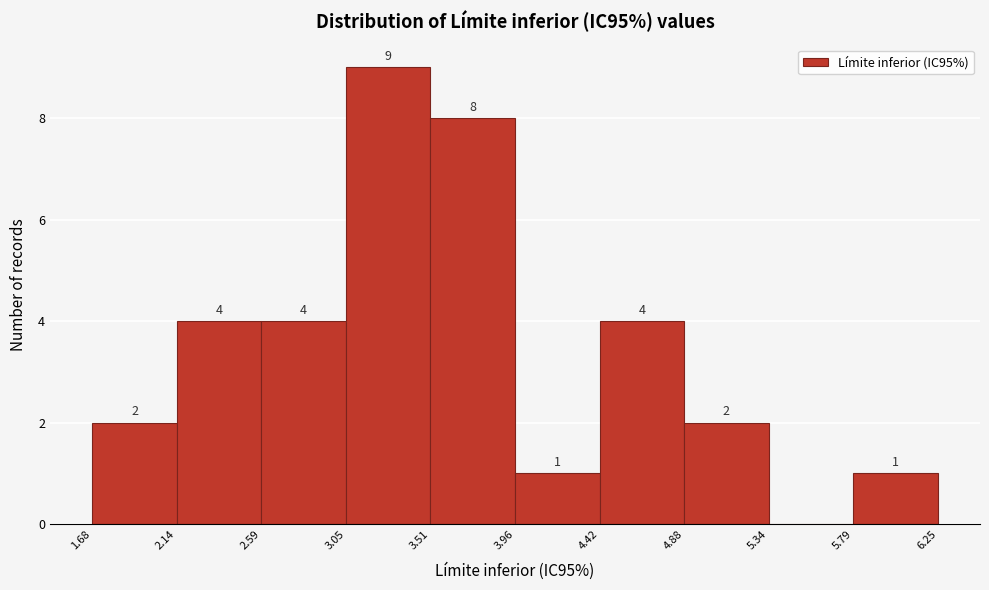

Which range on the x-axis has the tallest bar?

3.05 to 3.51